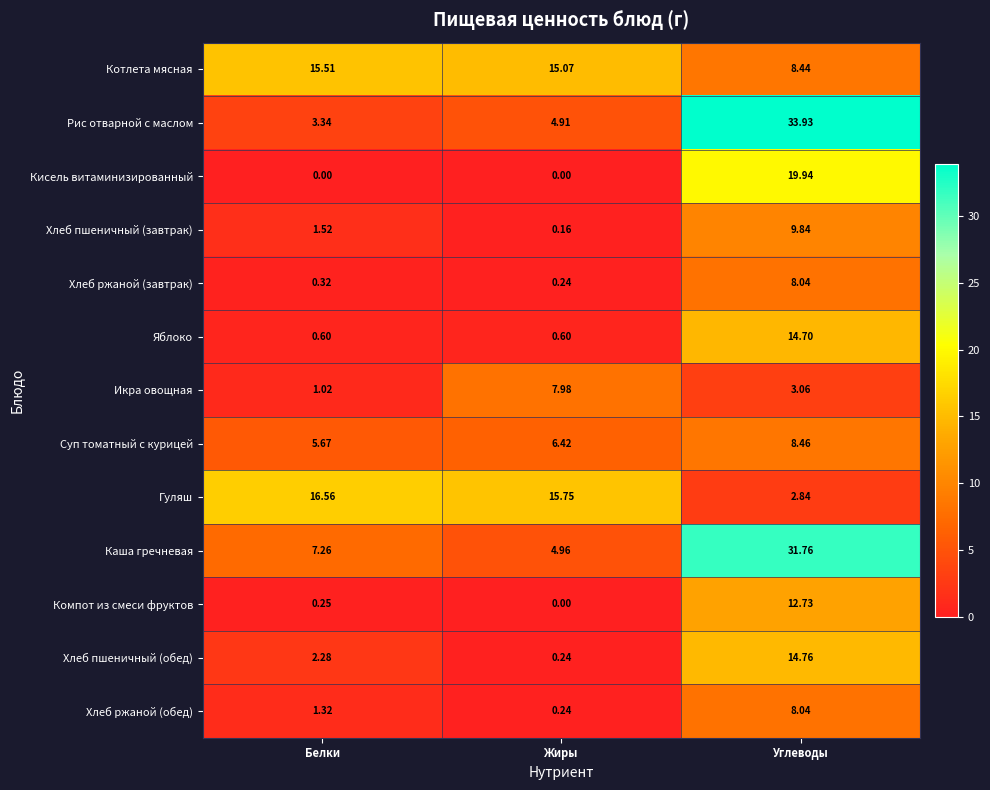

Rank the categories by Рис отварной с маслом value from highest to lowest.

Углеводы, Жиры, Белки